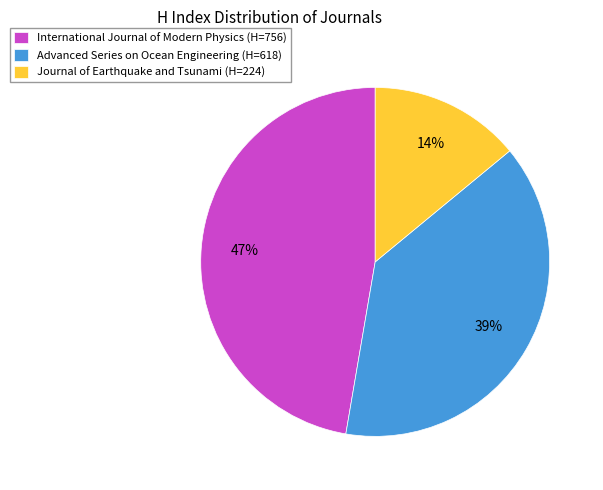

To the nearest percent, what is the average slice percentage?

33%